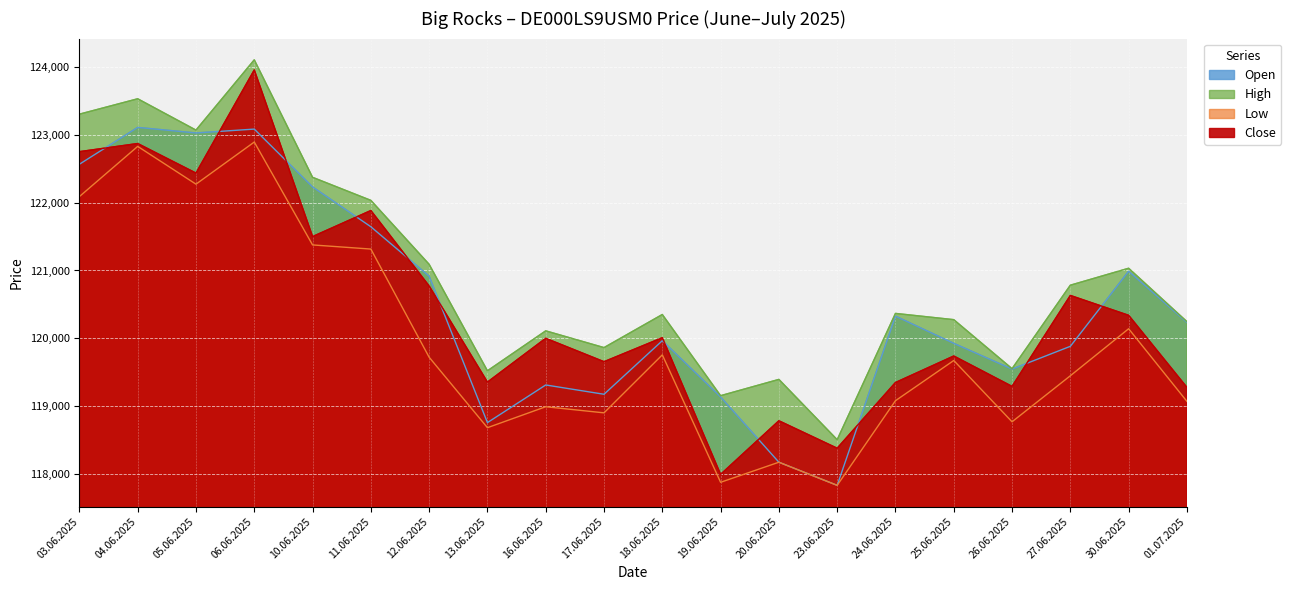

What position from the left is 25.06.2025?

16